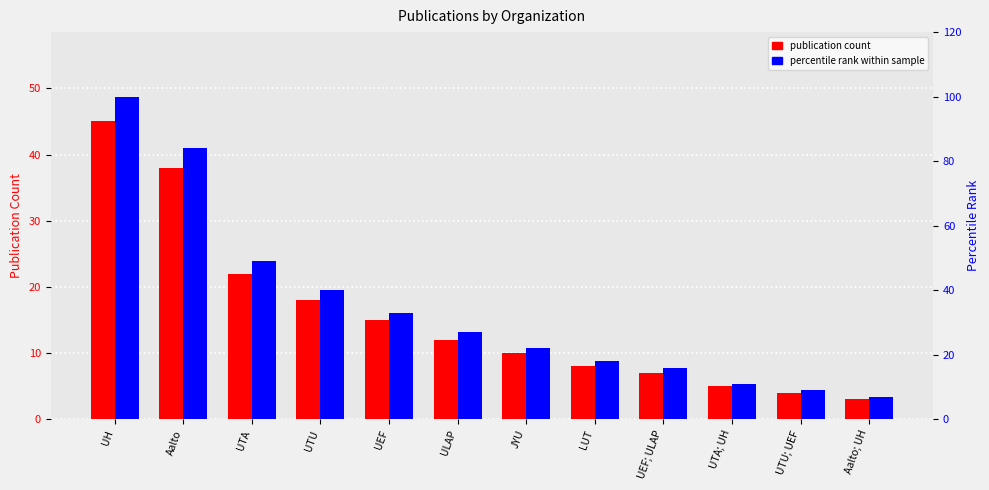

What is the highest value of the publication count series?

45